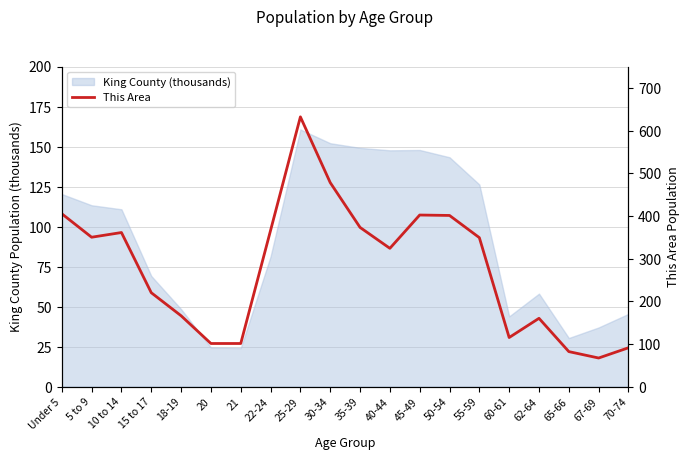

List the labels in order of value, smallest first.

67-69, 65-66, 70-74, 20, 21, 60-61, 62-64, 18-19, 15 to 17, 40-44, 55-59, 5 to 9, 10 to 14, 22-24, 35-39, 50-54, 45-49, Under 5, 30-34, 25-29